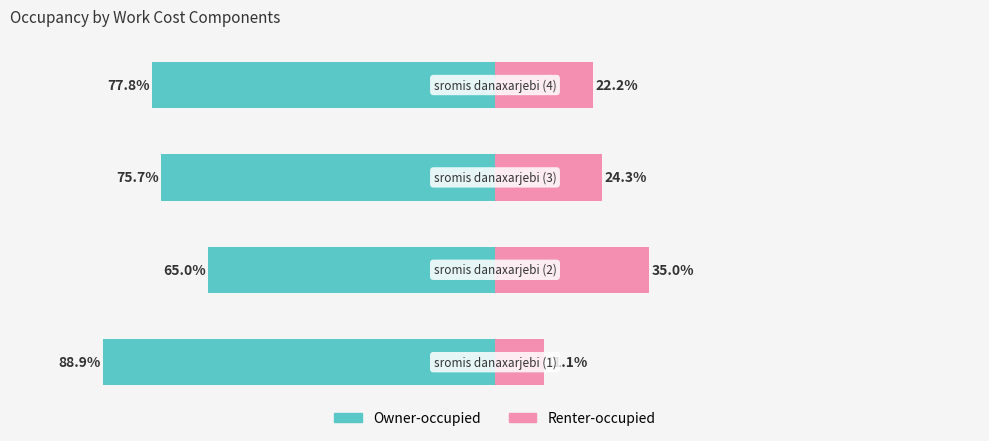

What is the label of the 4th bar from the right?

sromis danaxarjebi (1)